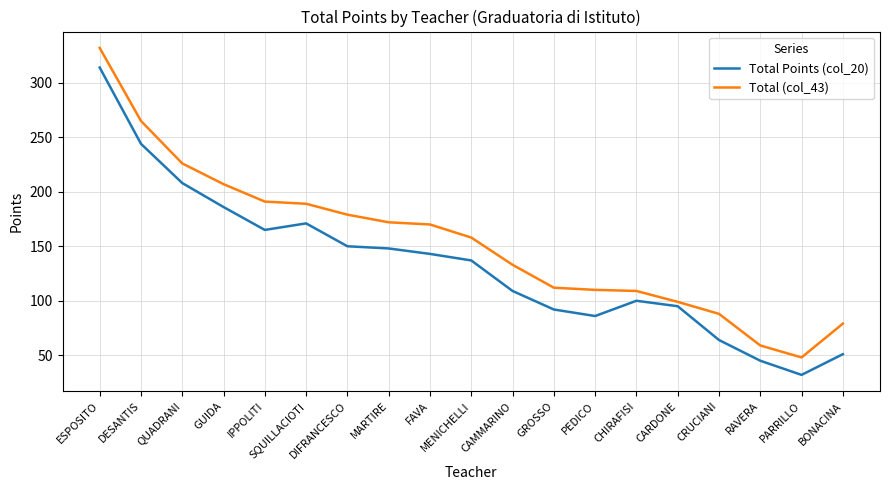

The value of Total Points (col_20) at BONACINA is 51. True or false?

True